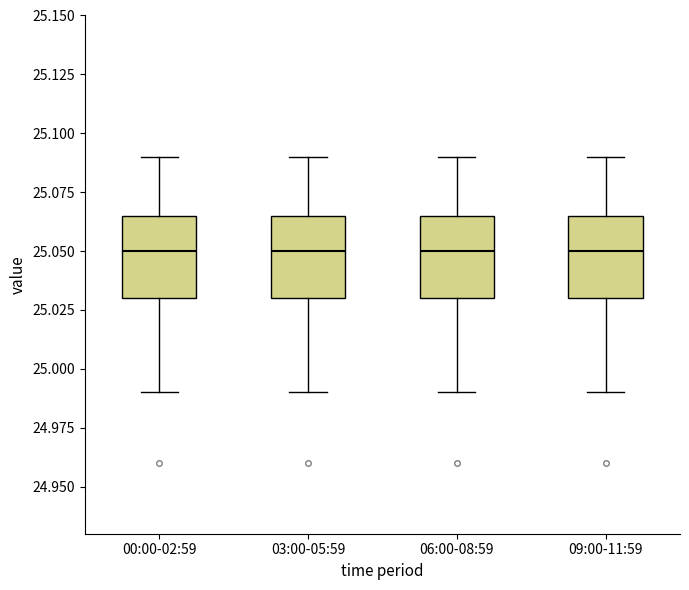

Where does the lower whisker of the box for 06:00-08:59 end on the y-axis? The values are not printed on the chart, so give them approximately, as read against the axis.

24.990